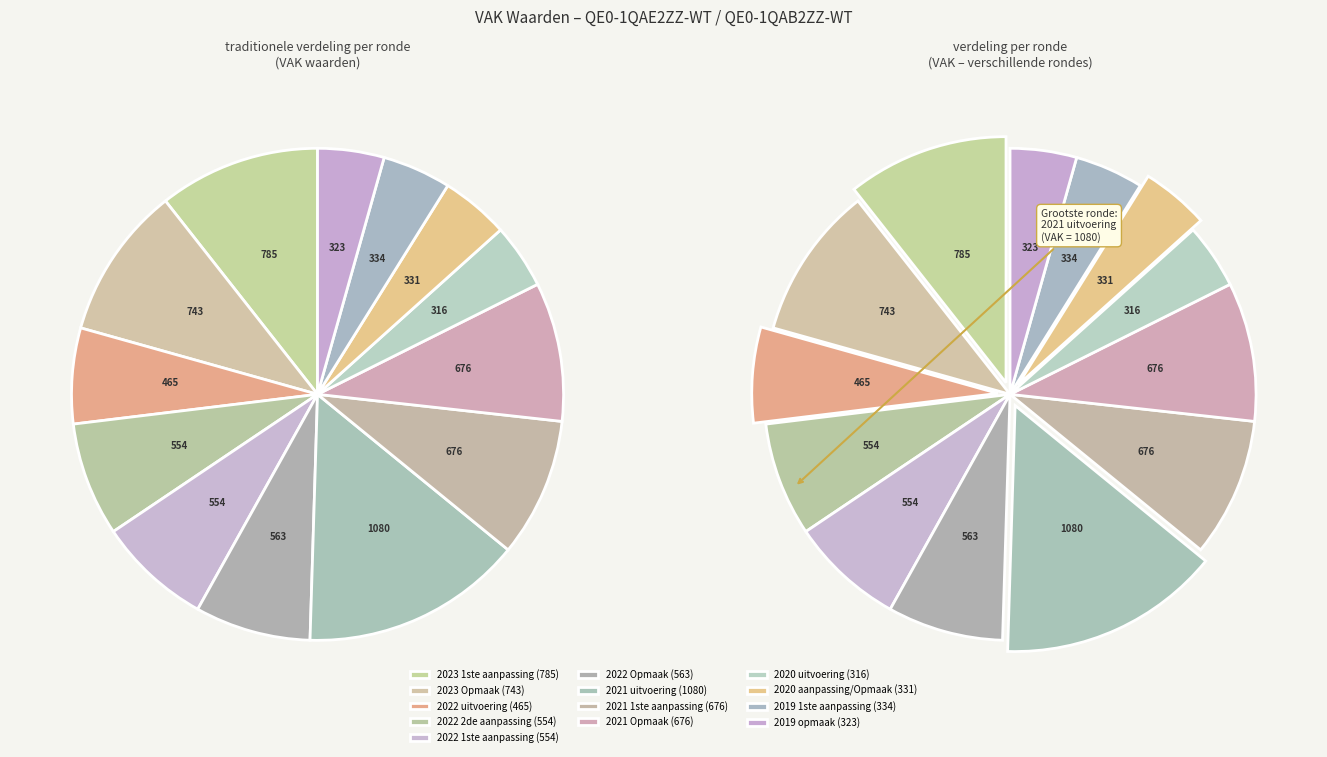

What portion of the pie excludes 2021 1ste aanpassing?

90.9%